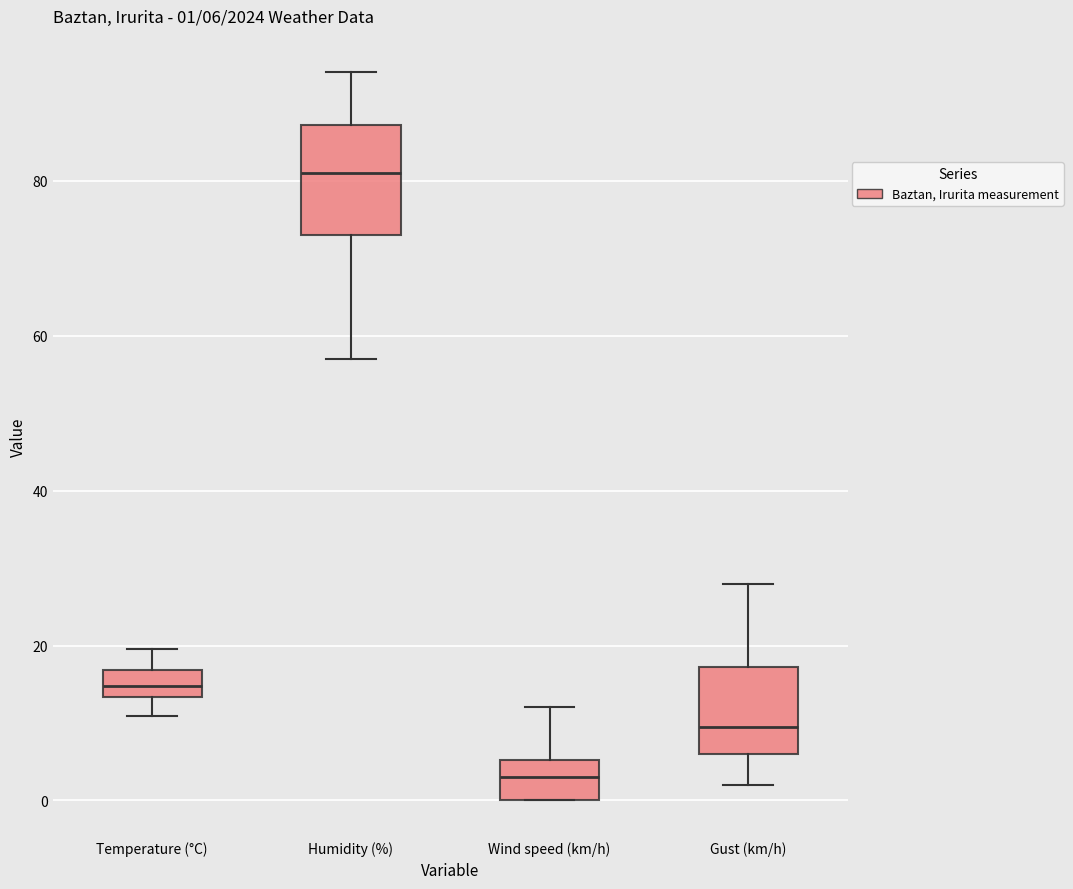

Comparing the boxes themselves (not the whiskers), which one is the tallest?

Humidity (%)